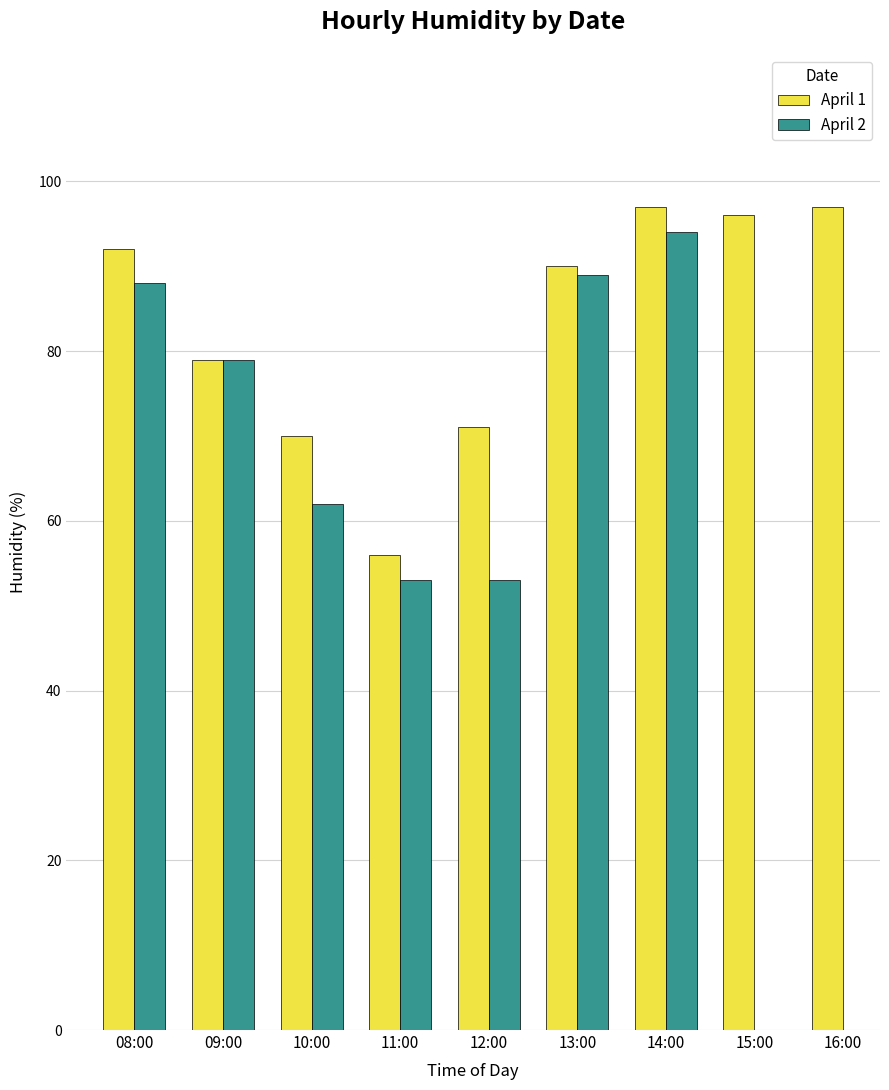

Is it true that April 1 equals 97.0 at 16:00?

True